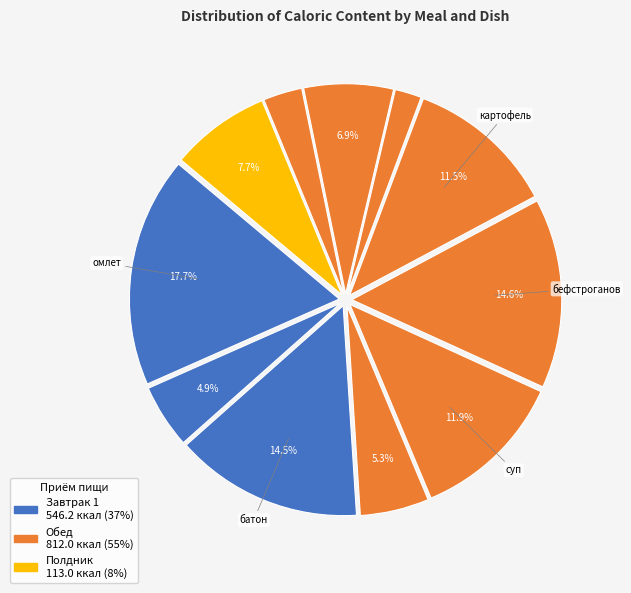

How many slices are in this pie chart?

11